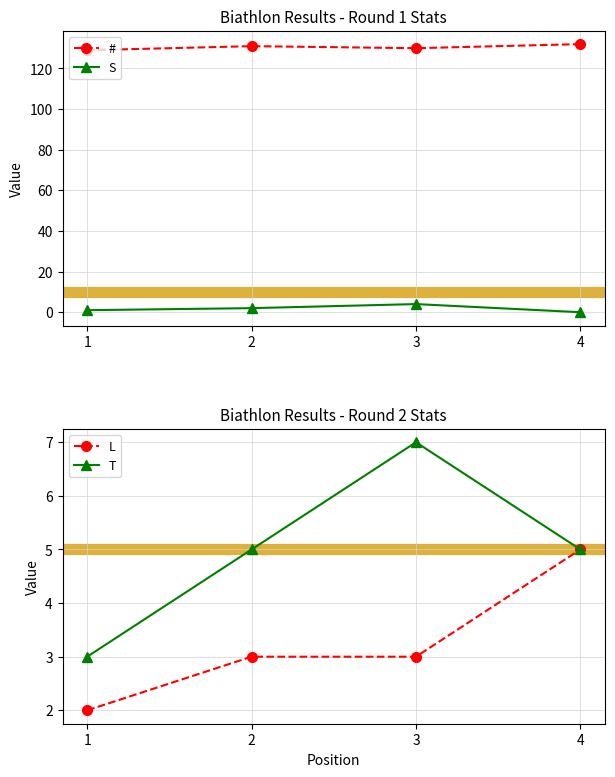

True or false: # has a value of 207 at 3.

False